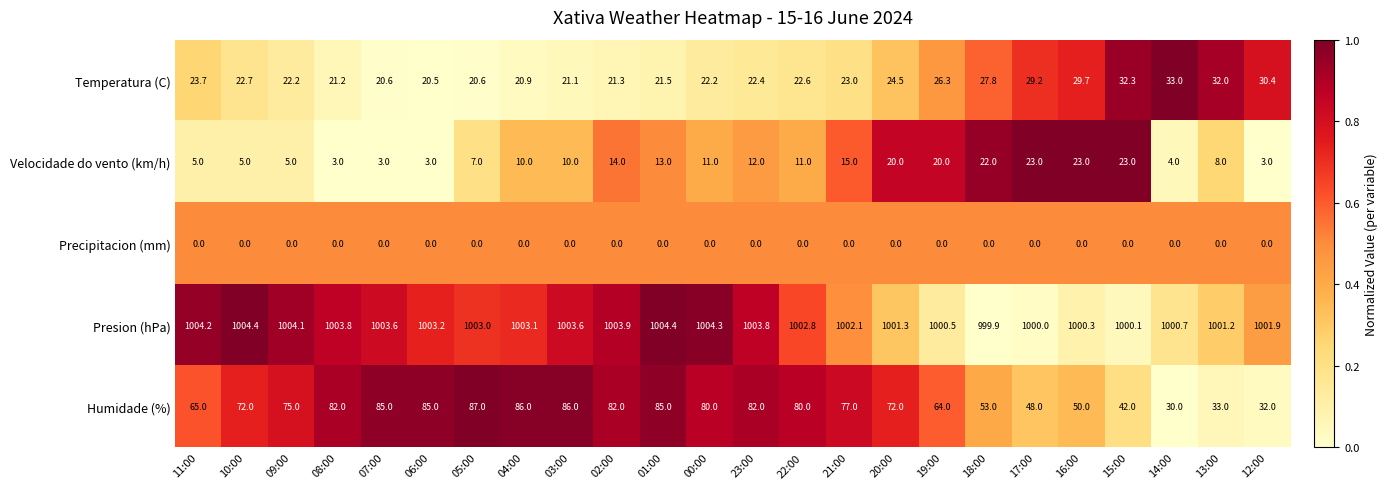

What is the lowest value of the Velocidade do vento (km/h) series?

3.0